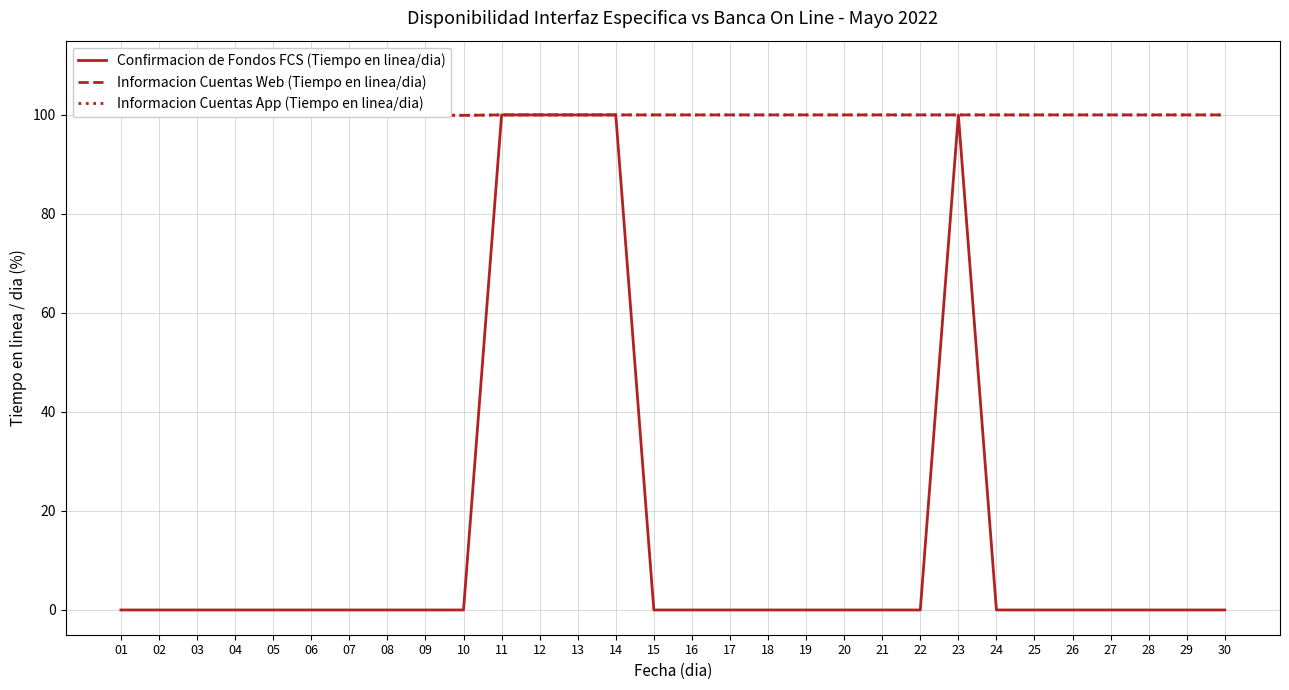

Reading left to right, list all the values displayed in this chart.

Confirmacion de Fondos FCS (Tiempo en linea/dia): 0.0	0.0	0.0	0.0	0.0	0.0	0.0	0.0	0.0	0.0	100.0	100.0	100.0	100.0	0.0	0.0	0.0	0.0	0.0	0.0	0.0	0.0	100.0	0.0	0.0	0.0	0.0	0.0	0.0	0.0
Informacion Cuentas Web (Tiempo en linea/dia): 100.0	100.0	100.0	100.0	100.0	100.0	100.0	100.0	100.0	99.9	100.0	100.0	100.0	100.0	100.0	100.0	100.0	100.0	100.0	100.0	100.0	100.0	100.0	100.0	100.0	100.0	100.0	100.0	100.0	100.0
Informacion Cuentas App (Tiempo en linea/dia): 100.0	100.0	100.0	100.0	100.0	100.0	100.0	100.0	100.0	99.9	100.0	100.0	100.0	100.0	100.0	100.0	100.0	100.0	100.0	100.0	100.0	100.0	100.0	100.0	100.0	100.0	100.0	100.0	100.0	100.0